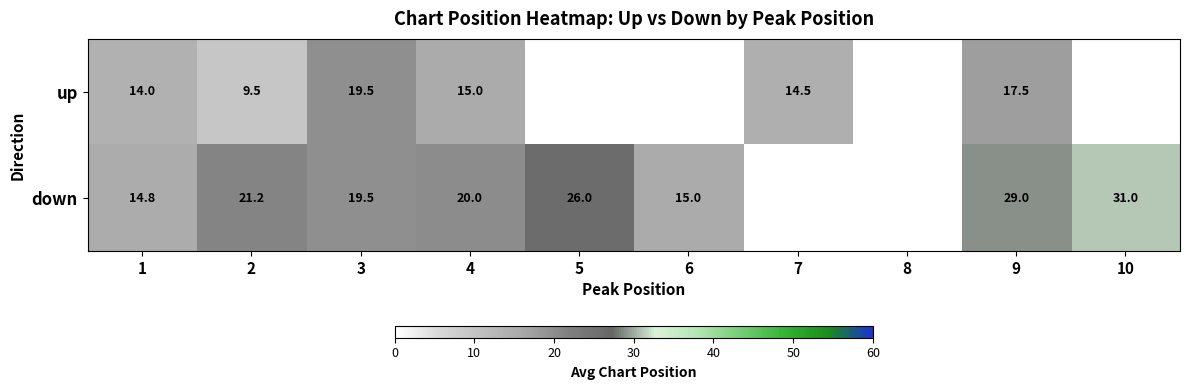

The down series shows 6.9 at 5. True or false?

False